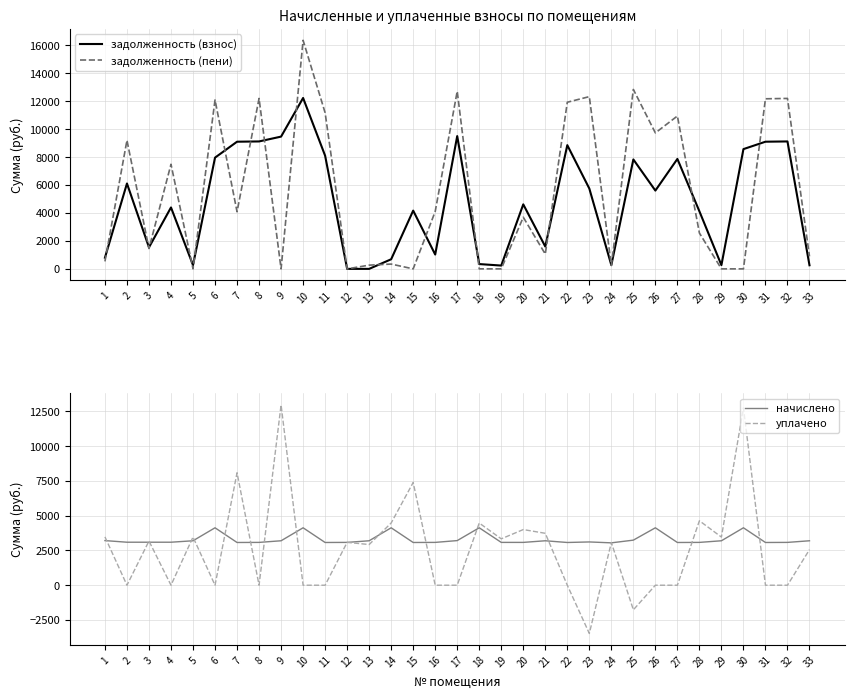

At which label does начислено reach its peak?

6